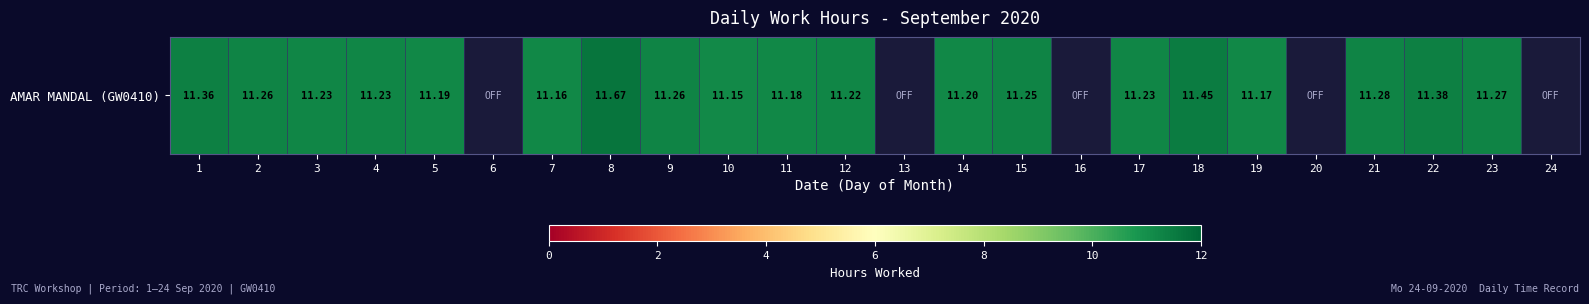

The chart shows a value of 6.9 at 23. True or false?

False